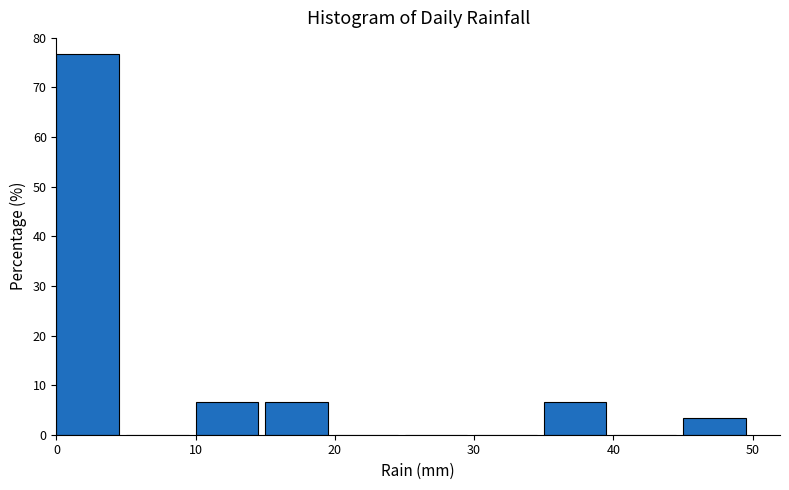

Reading left to right, transcribe this chart: for each bar, give the range it covers on the x-axis and its height. The values are not printed on the chart, so give them approximately, as read against the axis.

0 to 5: 77
5 to 10: 0
10 to 15: 7
15 to 20: 7
20 to 25: 0
25 to 30: 0
30 to 35: 0
35 to 40: 7
40 to 45: 0
45 to 50: 3